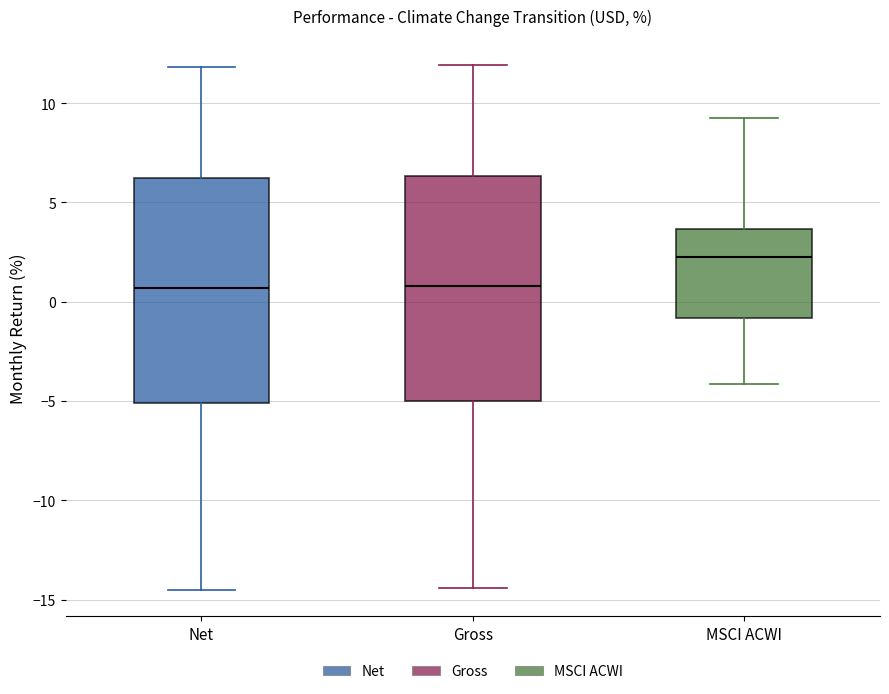

Where does the lower whisker of the box for Net end on the y-axis? The values are not printed on the chart, so give them approximately, as read against the axis.

-14.5